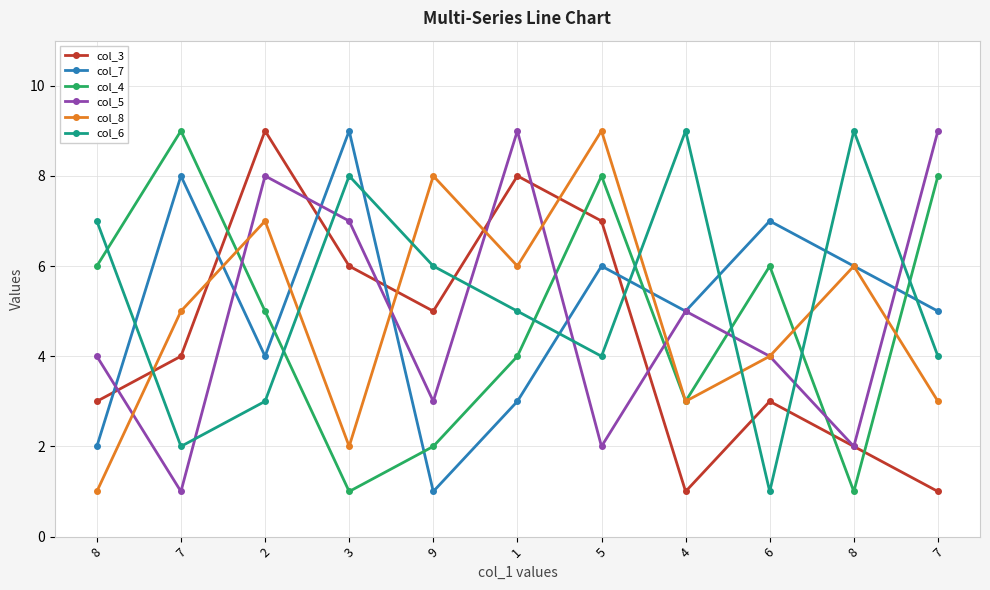

What is the sum of all col_6 values?

58